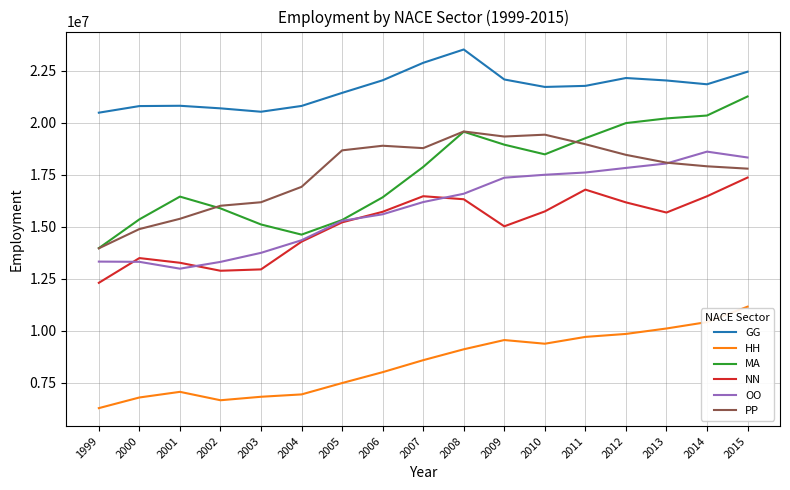

What is the spread (max minus min) of values at 2015?

11300426.6